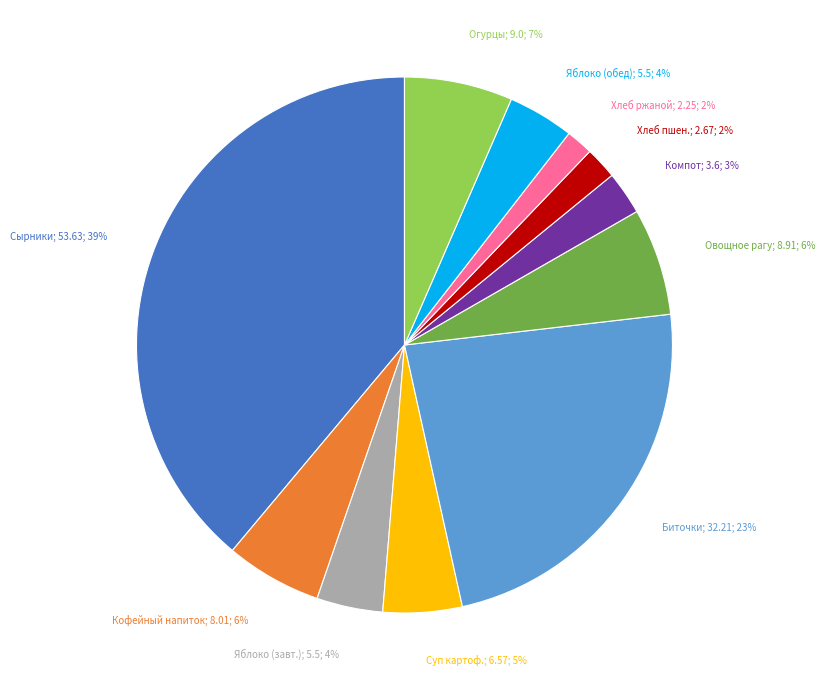

What is the largest slice in the pie chart?

Сырники; 53.63; 39%